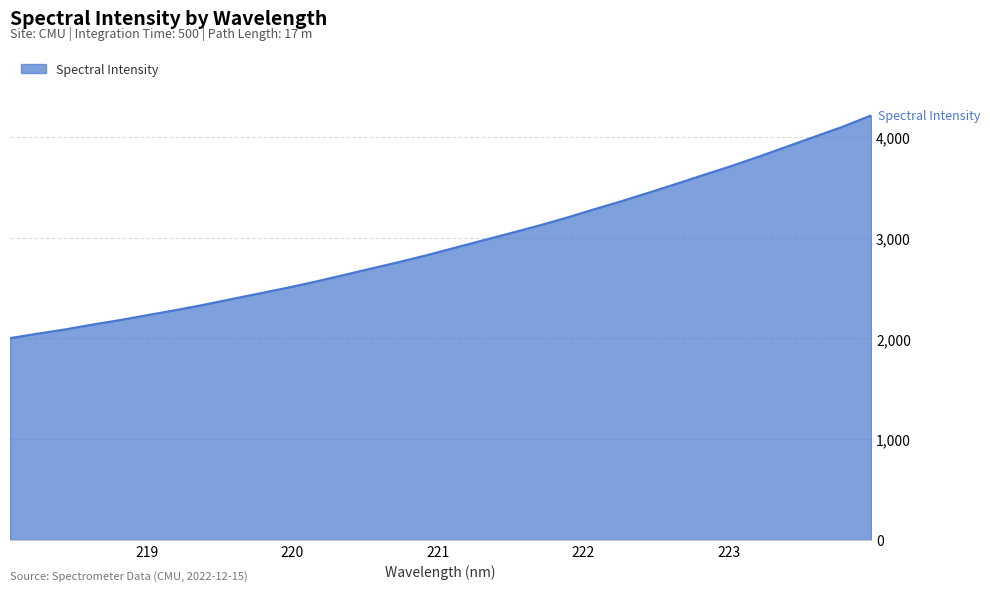

What is the smallest value displayed?

2003.8